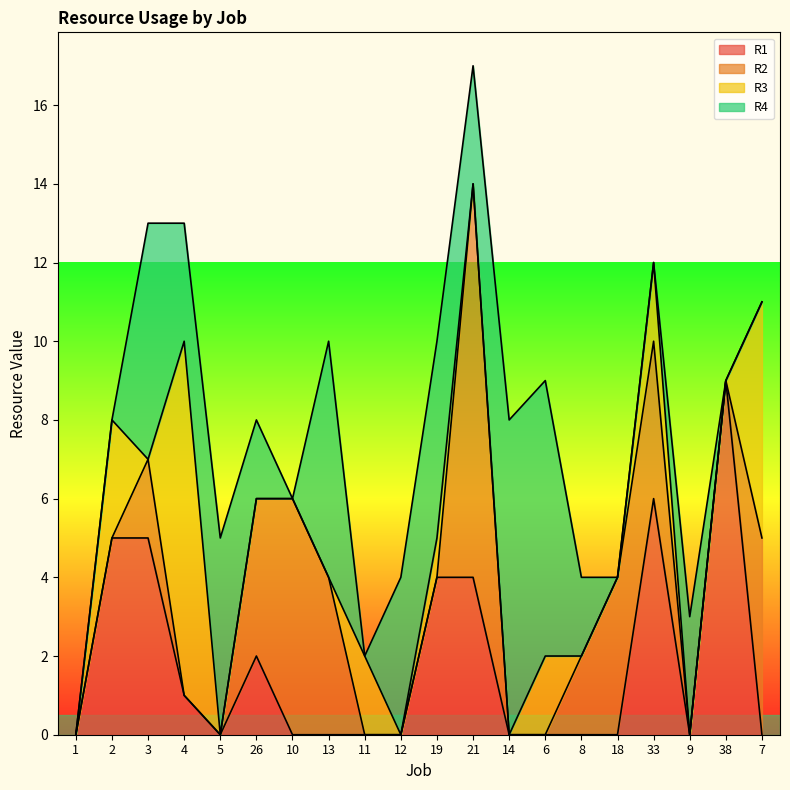

Reading left to right, what are all the values shown in this chart?

R1: 1=0	2=5	3=5	4=1	5=0	26=2	10=0	13=0	11=0	12=0	19=4	21=4	14=0	6=0	8=0	18=0	33=6	9=0	38=9	7=0
R2: 1=0	2=0	3=2	4=0	5=0	26=4	10=6	13=4	11=0	12=0	19=0	21=10	14=0	6=0	8=2	18=4	33=4	9=0	38=0	7=5
R3: 1=0	2=3	3=0	4=9	5=0	26=0	10=0	13=0	11=2	12=0	19=1	21=0	14=0	6=2	8=0	18=0	33=2	9=0	38=0	7=6
R4: 1=0	2=0	3=6	4=3	5=5	26=2	10=0	13=6	11=0	12=4	19=5	21=3	14=8	6=7	8=2	18=0	33=0	9=3	38=0	7=0